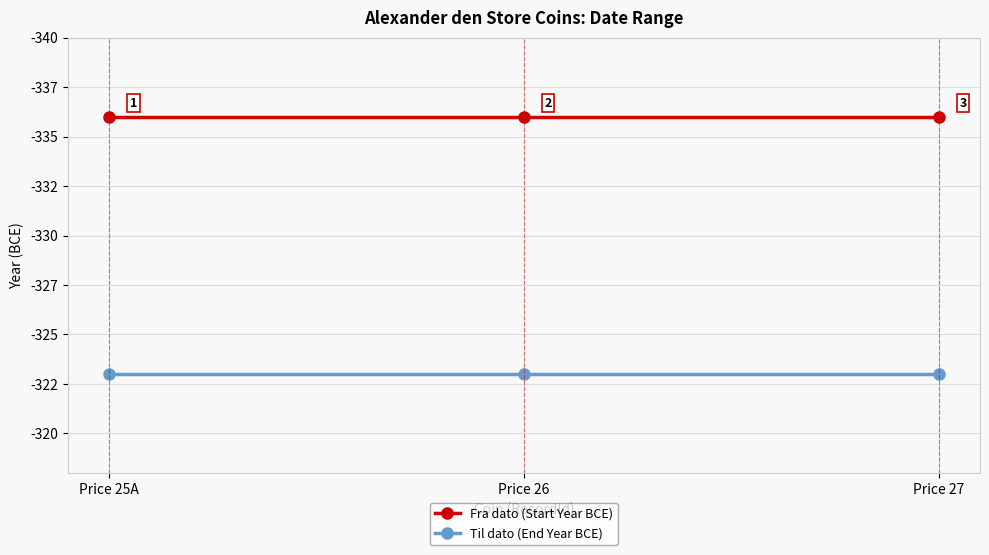

Does the chart display data point markers on the line(s)?

Yes